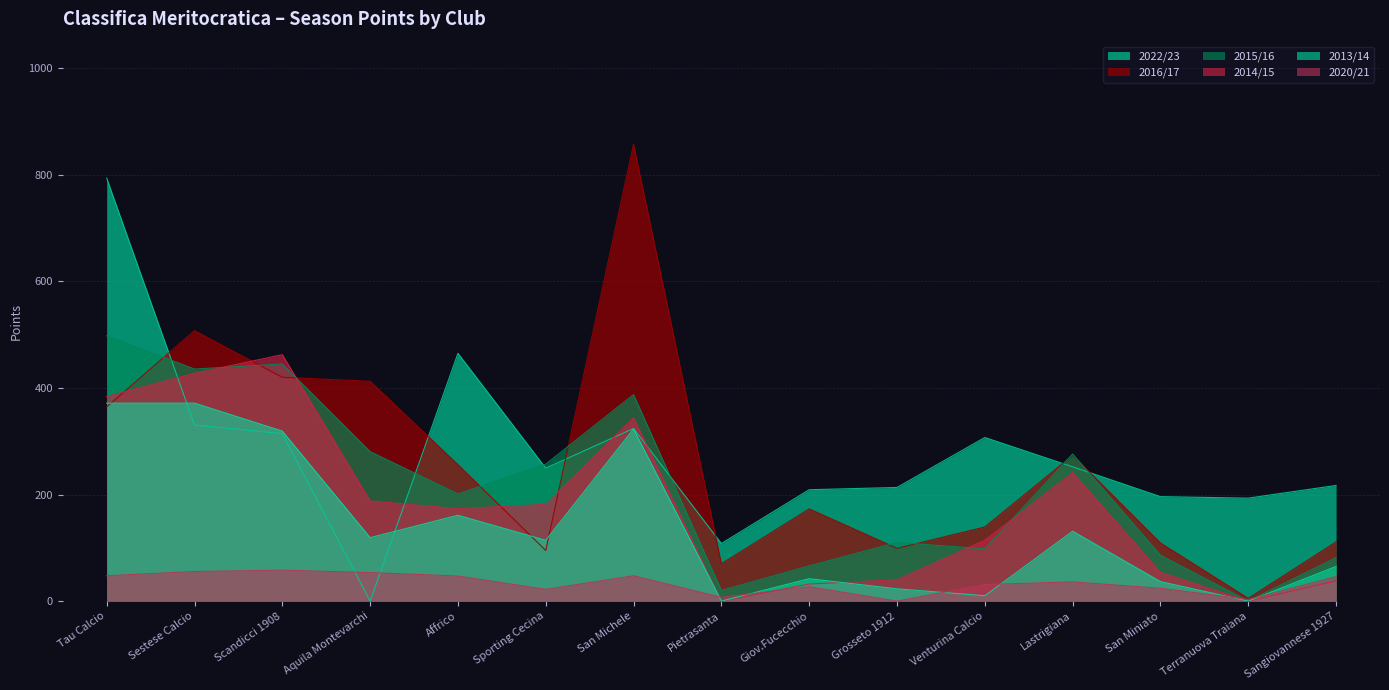

Is it true that 2016/17 equals 162.3 at San Miniato?

False